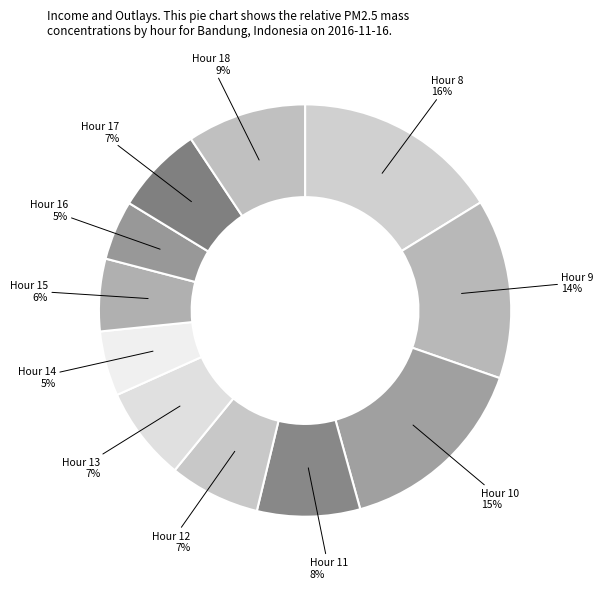

What percentage is the Hour 16 slice, to the nearest percent?

5%